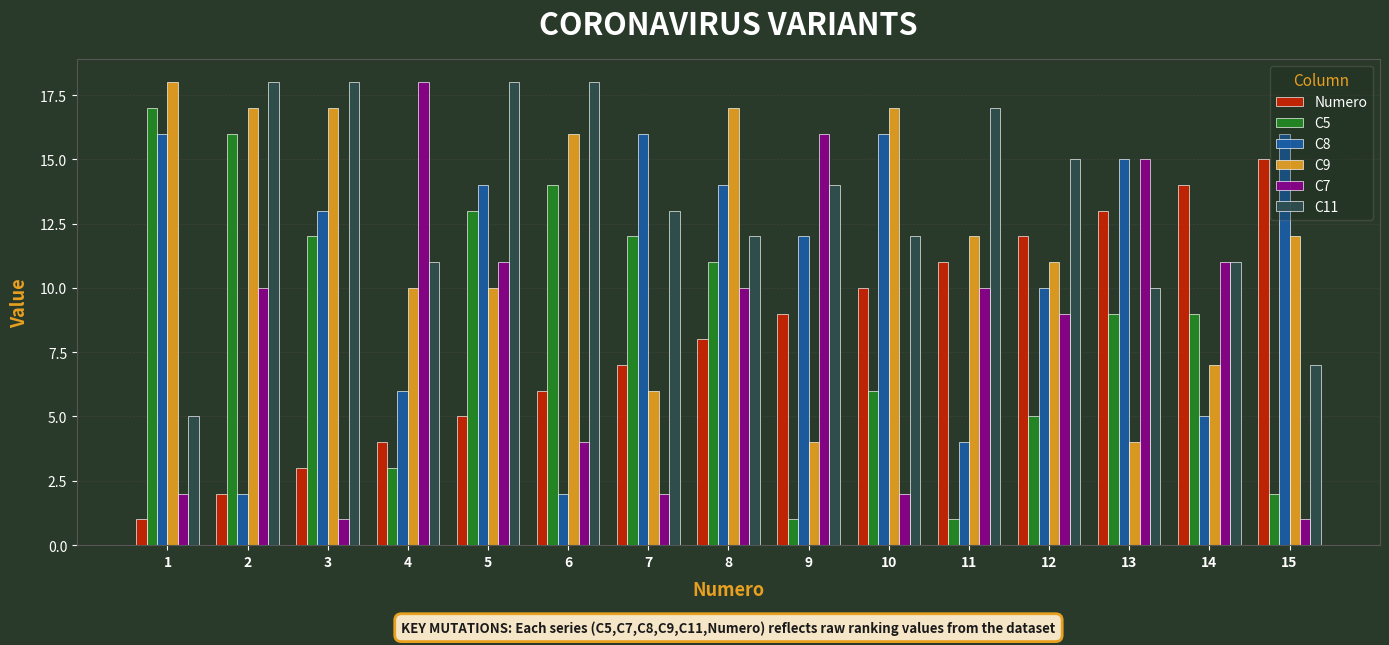

The Numero series shows 7 at 5. True or false?

False